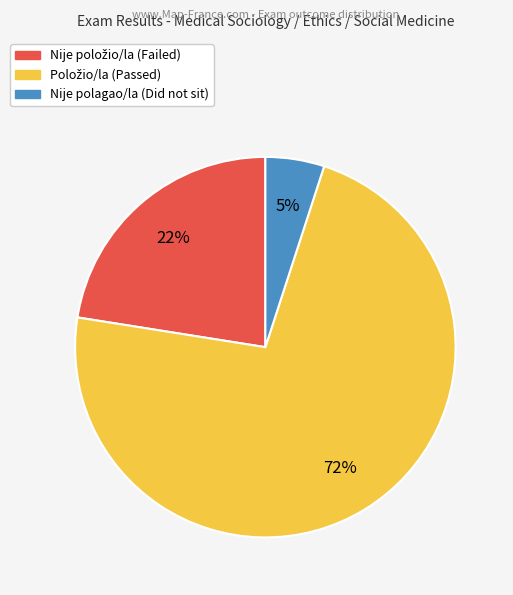

Count the number of slices in the pie.

3